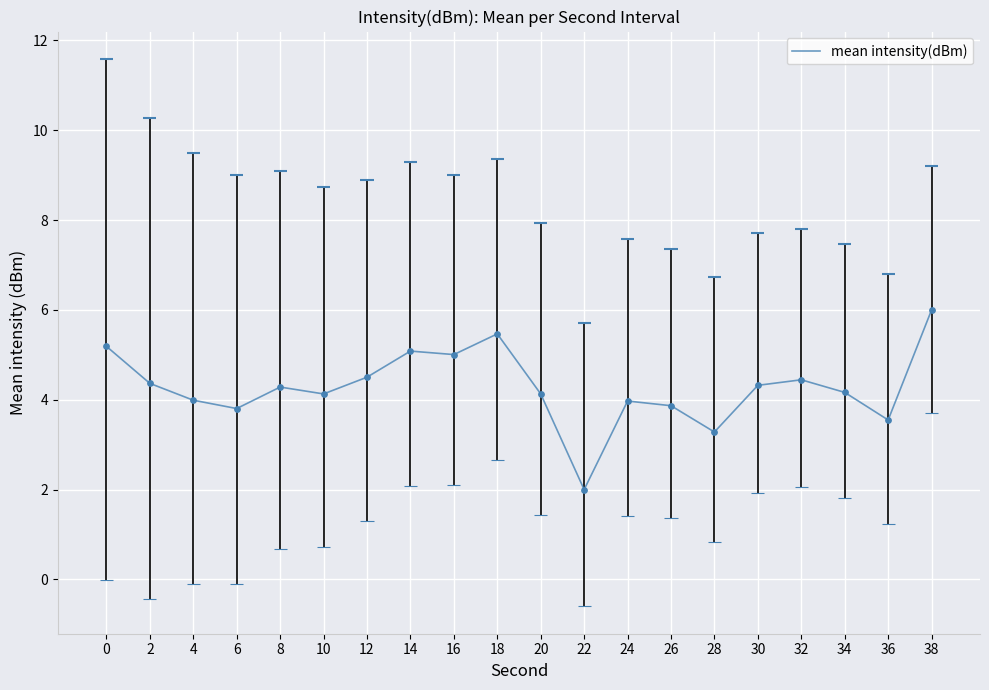

Which has a higher value, 12 or 10?

12